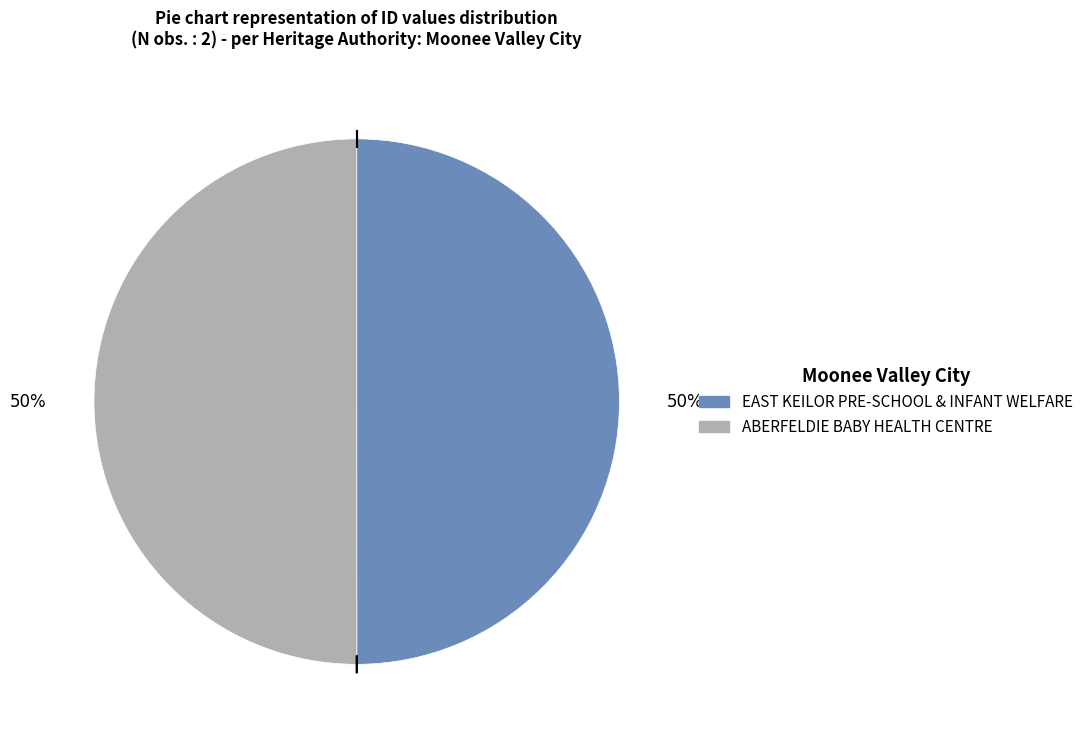

Do EAST KEILOR PRE-SCHOOL & INFANT WELFARE and ABERFELDIE BABY HEALTH CENTRE together represent more than half of the pie?

Yes